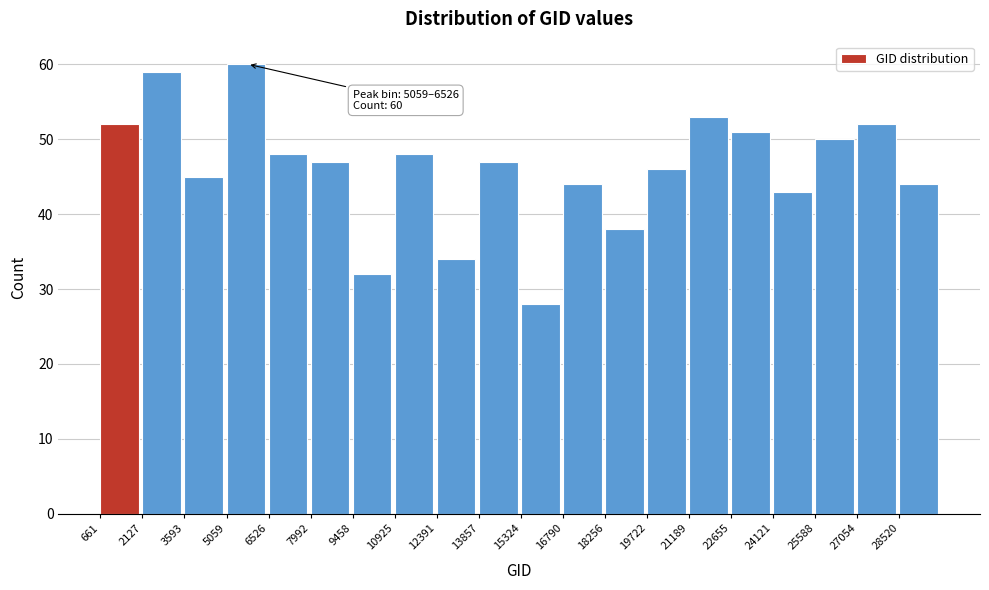

Which range on the x-axis has the tallest bar?

5000 to 6600